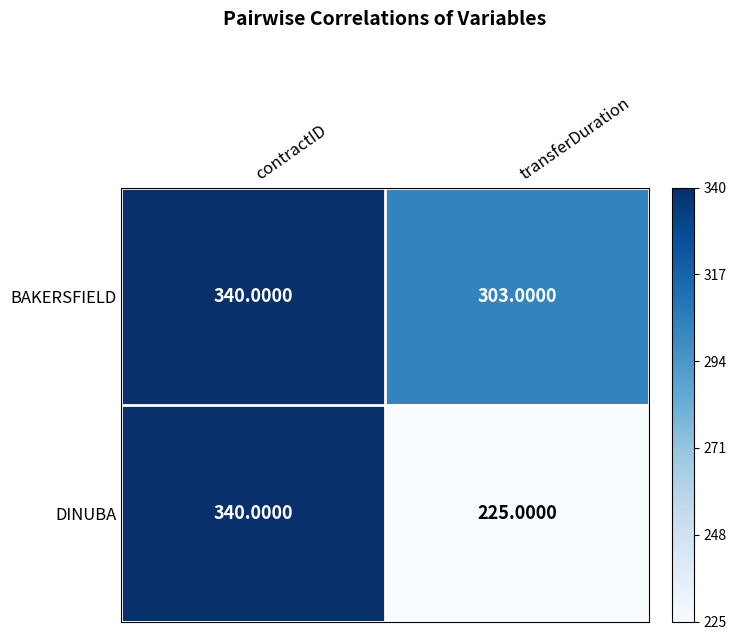

Which series has the largest range (max minus min)?

DINUBA